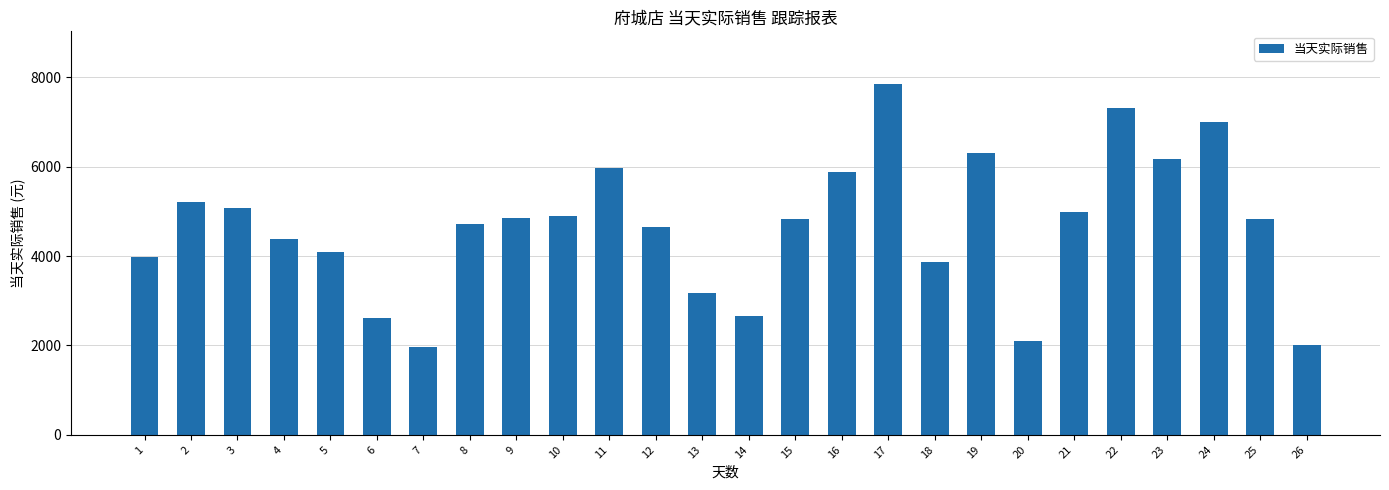

Does the chart contain any negative values?

No